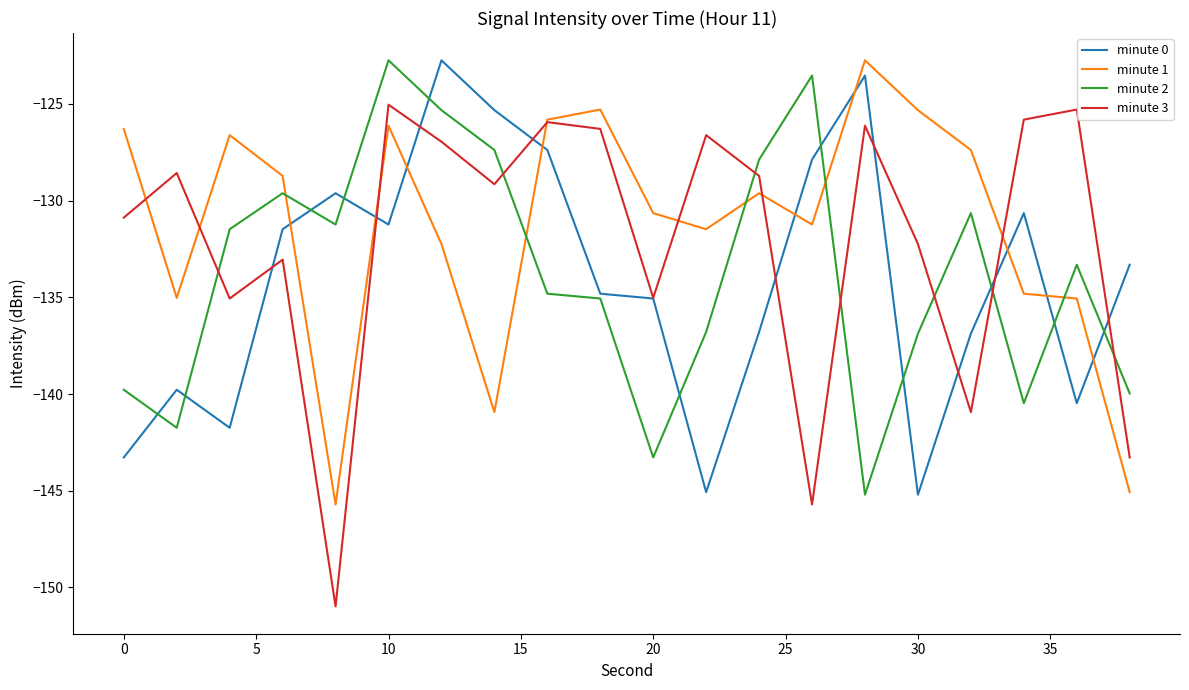

Which series has the widest spread of values?

minute 3